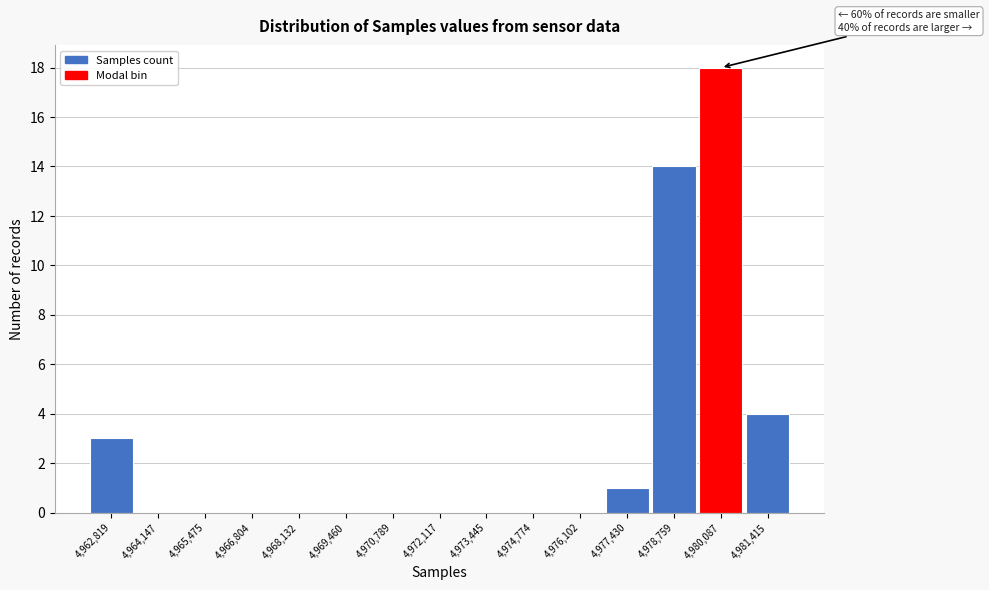

Over which range of the x-axis is the bar tallest?

4979400 to 4980800